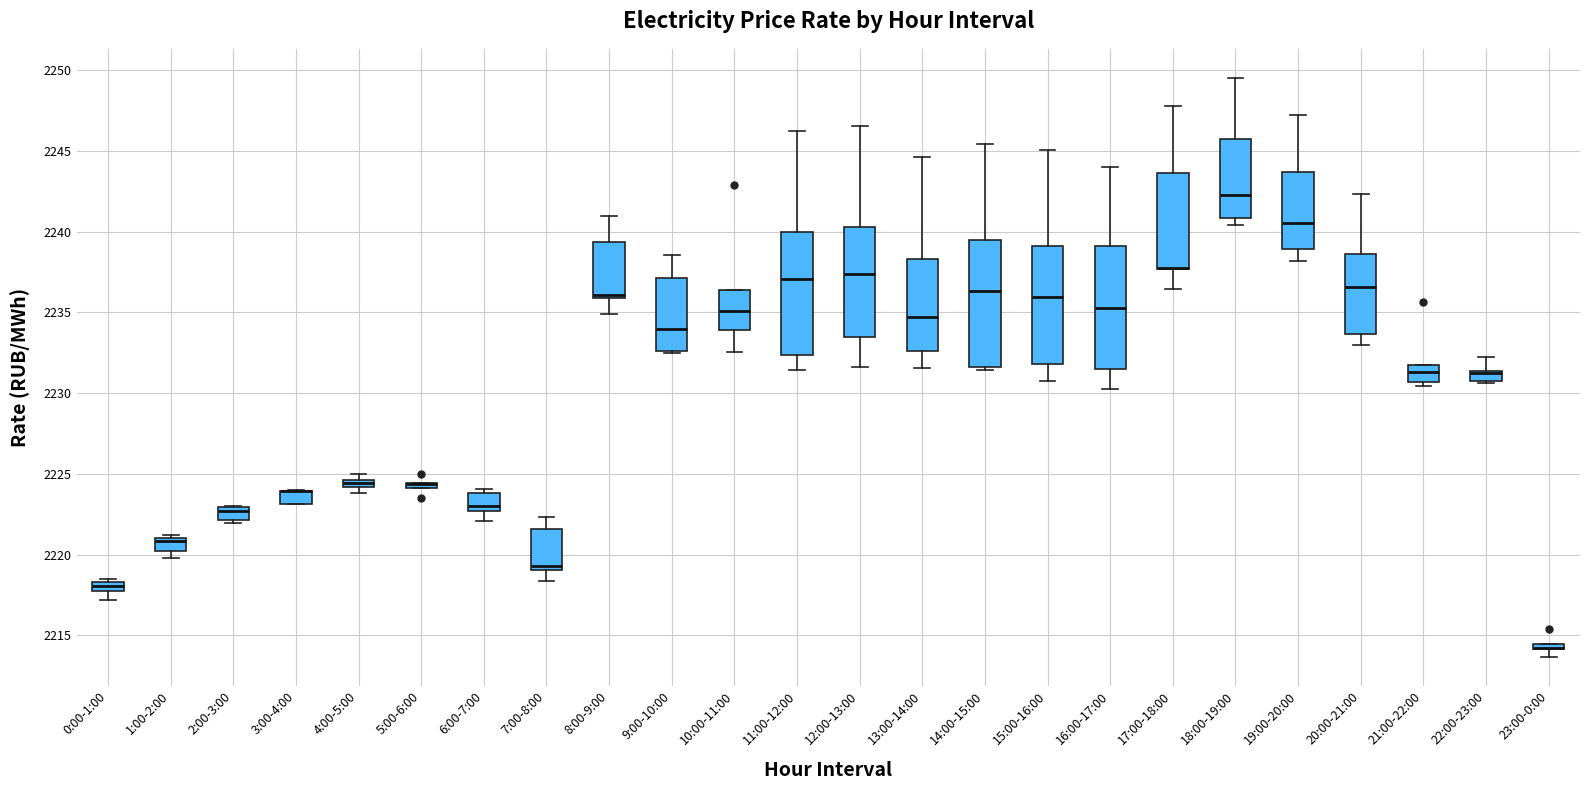

Where does the upper whisker of the box for 15:00-16:00 end on the y-axis? The values are not printed on the chart, so give them approximately, as read against the axis.

2245.0